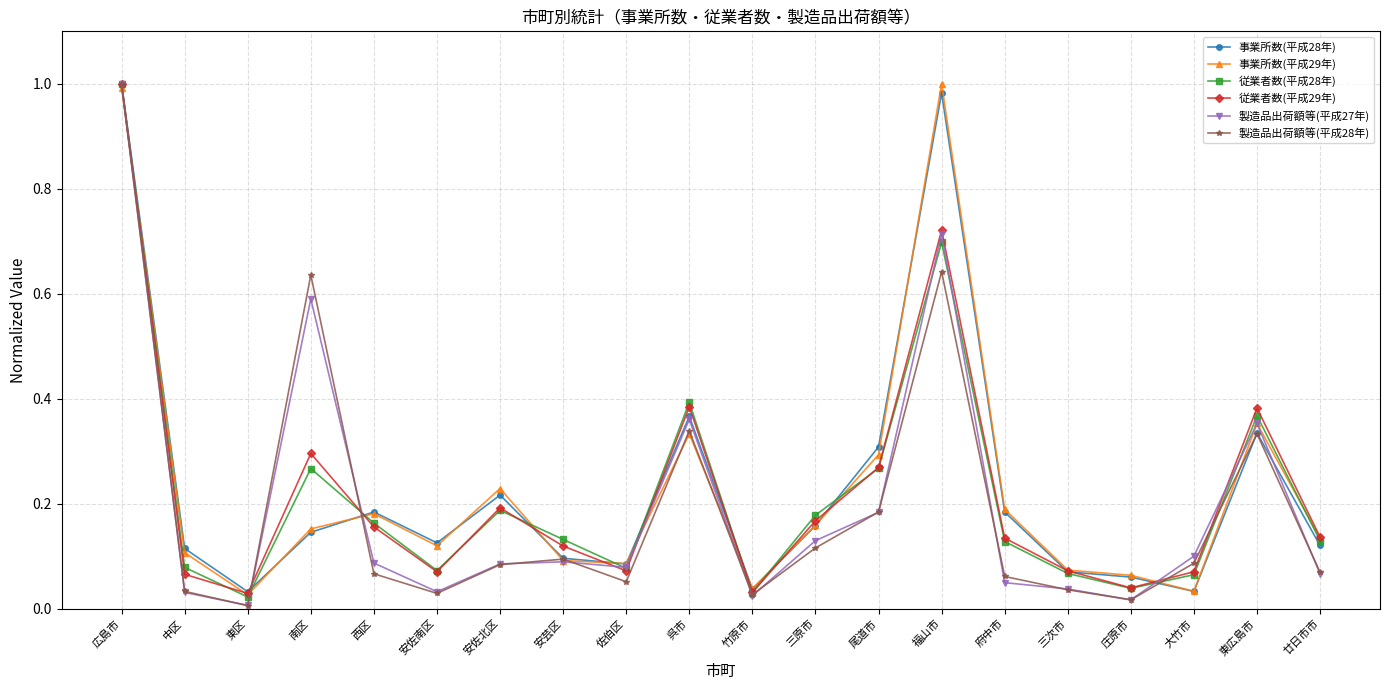

Which series changed the most between 竹原市 and 三原市?

従業者数(平成28年)